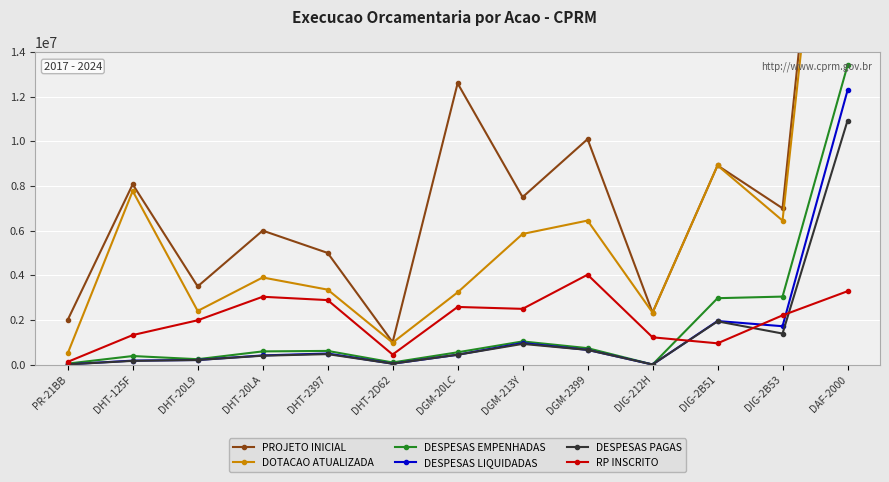

List the labels in order of DOTACAO ATUALIZADA value, largest first.

DAF-2000, DIG-2B51, DHT-125F, DGM-2399, DIG-2B53, DGM-213Y, DHT-20LA, DHT-2397, DGM-20LC, DHT-20L9, DIG-212H, DHT-2D62, PR-21BB